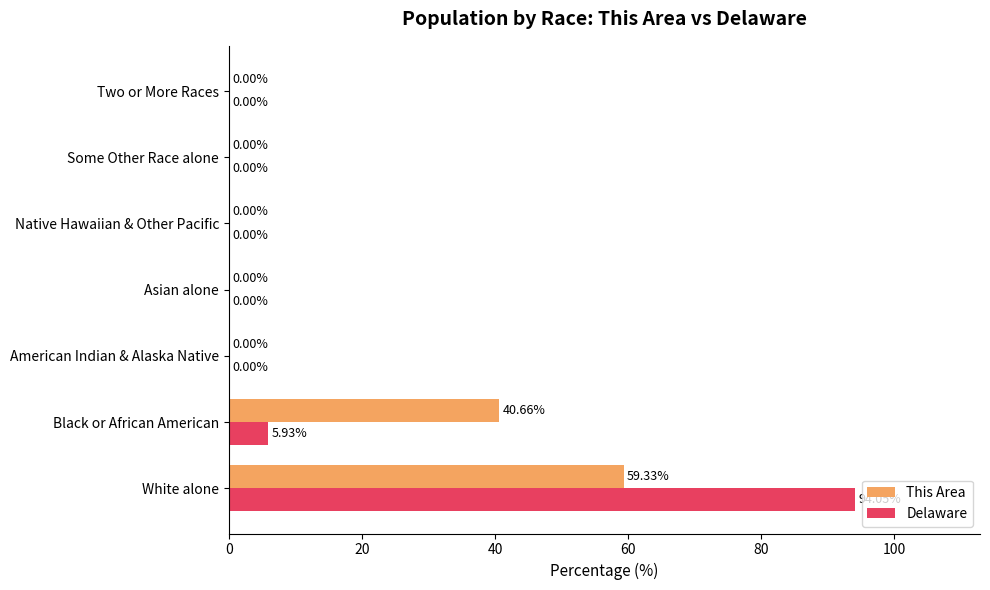

Which category has the highest value in the This Area series?

White alone